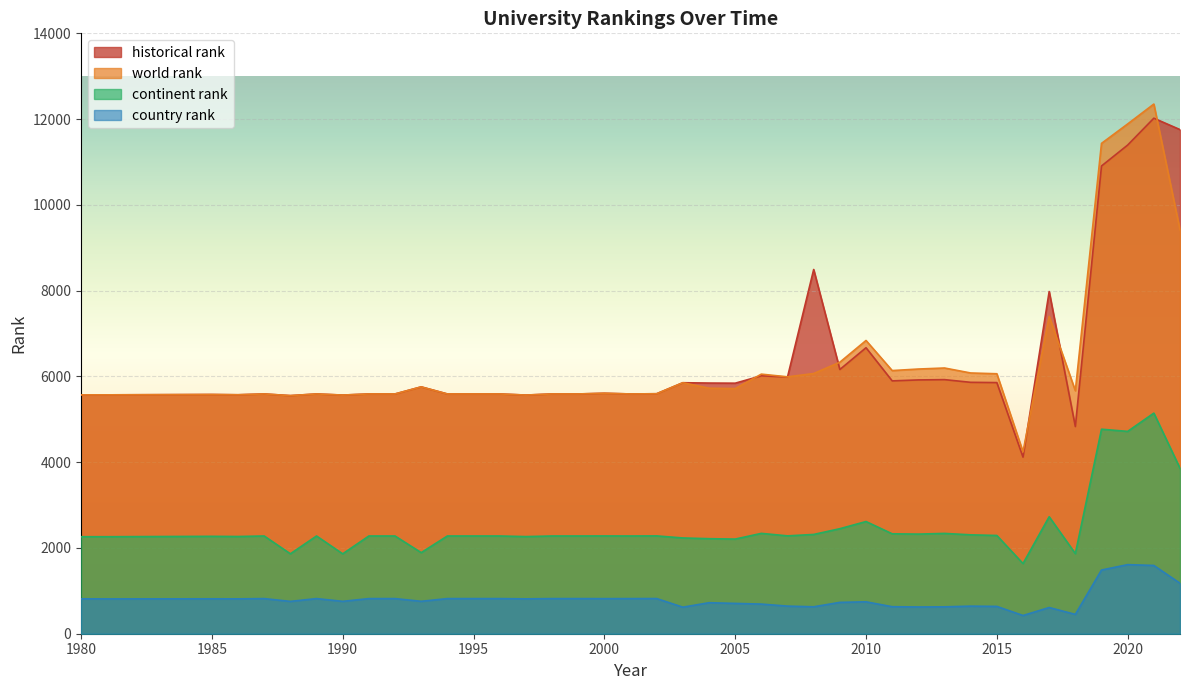

In continent rank, how many points are higher than both neighbors (excluding endpoints)?

11